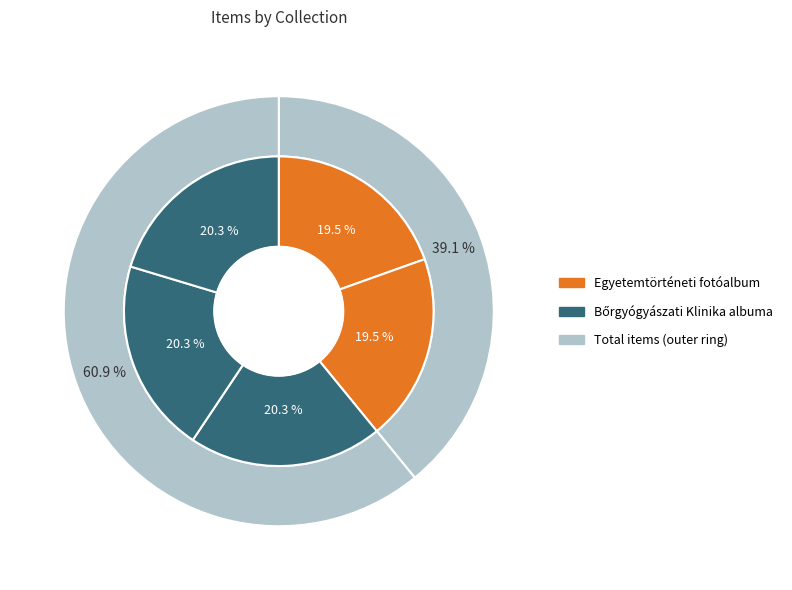

Is there a majority slice in this chart?

No